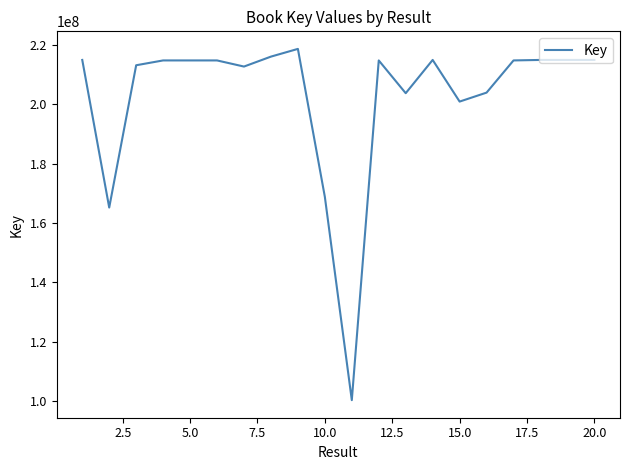

What is the smallest value displayed?

100403786